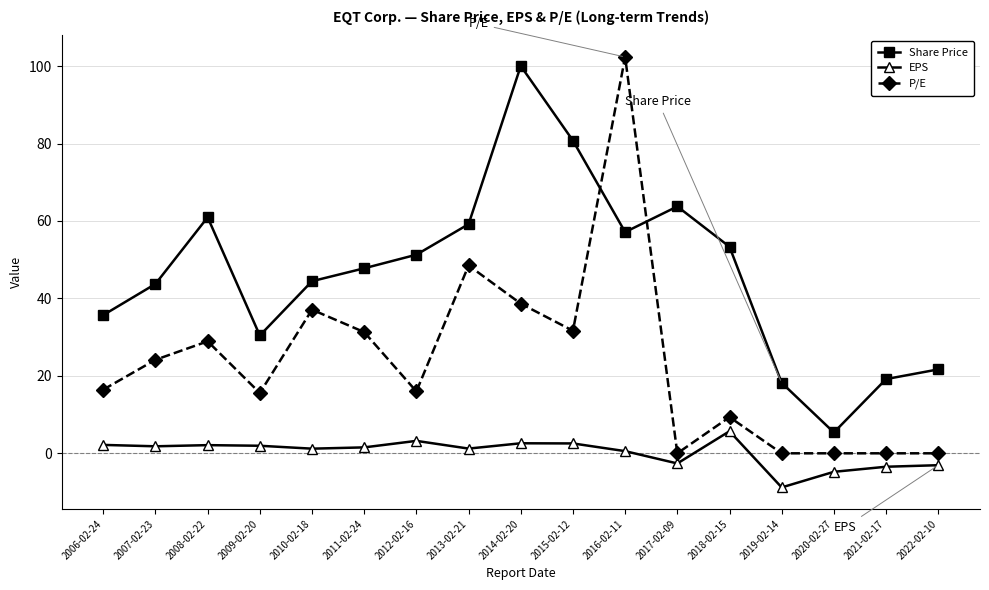

What is the label of the 5th point from the left?

2010-02-18